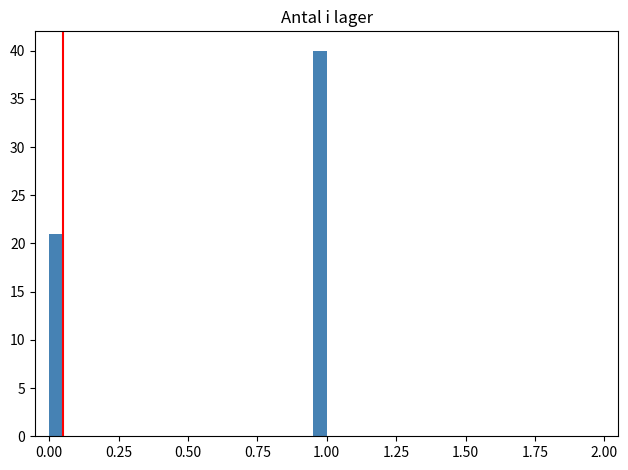

Around what value on the x-axis is the tallest bar? Give the approximate position of its centre, as read against the axis.

1.00